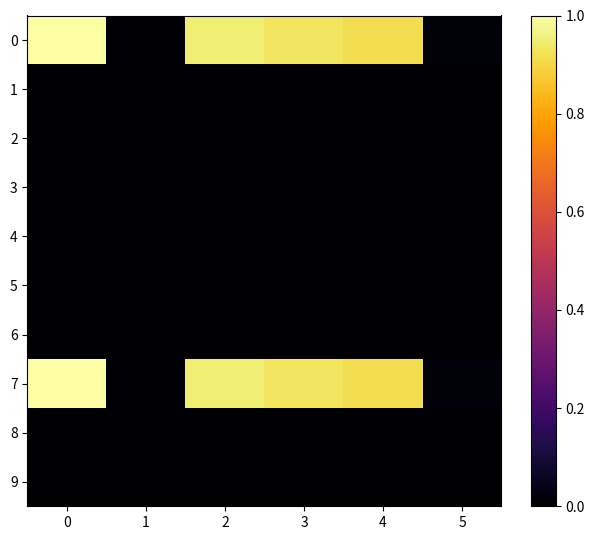

Reading left to right, what are all the values shown in this chart?

0: 0=1.0	1=-0.0	2=1.0	3=0.9	4=0.9	5=0.0
1: 0=0.0	1=0.0	2=0.0	3=0.0	4=0.0	5=0.0
2: 0=0.0	1=0.0	2=0.0	3=0.0	4=0.0	5=0.0
3: 0=0.0	1=0.0	2=0.0	3=0.0	4=0.0	5=0.0
4: 0=0.0	1=0.0	2=0.0	3=0.0	4=0.0	5=0.0
5: 0=0.0	1=0.0	2=0.0	3=0.0	4=0.0	5=0.0
6: 0=0.0	1=0.0	2=0.0	3=0.0	4=0.0	5=0.0
7: 0=1.0	1=-0.0	2=1.0	3=0.9	4=0.9	5=0.0
8: 0=0.0	1=0.0	2=0.0	3=0.0	4=0.0	5=0.0
9: 0=0.0	1=0.0	2=0.0	3=0.0	4=0.0	5=0.0